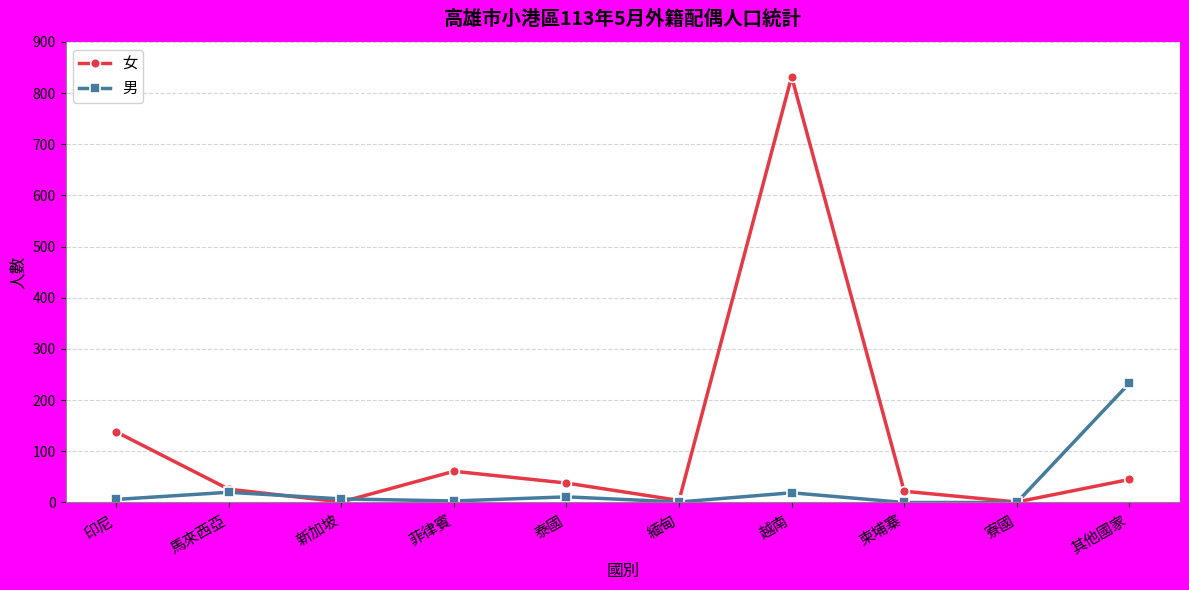

How many lines are shown in the chart?

2